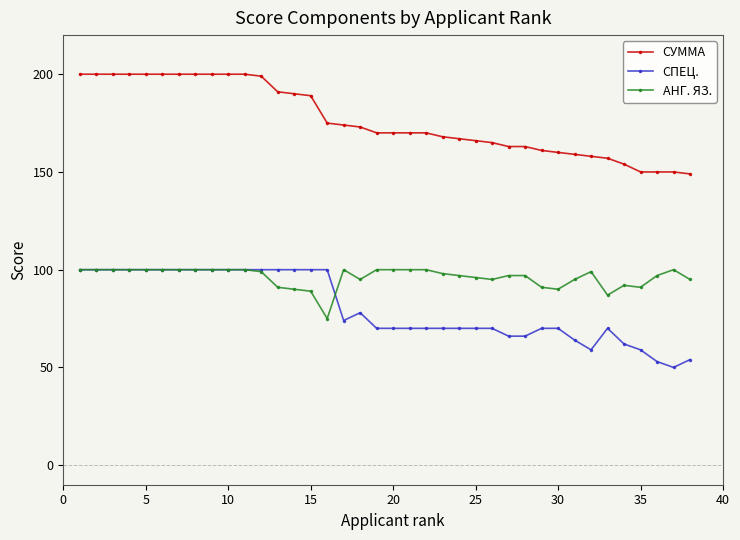

How many series are shown in this chart?

3